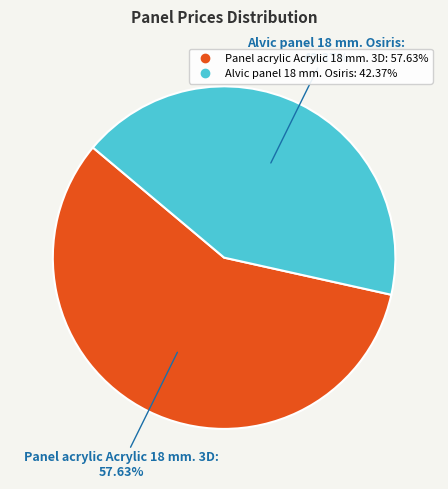

How many segments does this pie chart have?

2